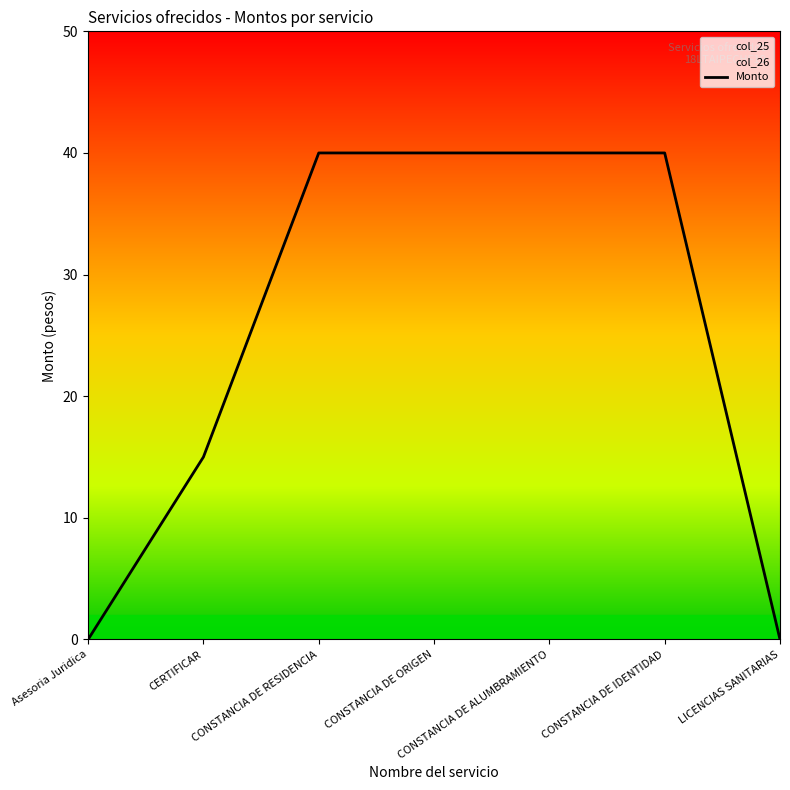

At which category does the chart reach its peak across all series?

CONSTANCIA DE RESIDENCIA